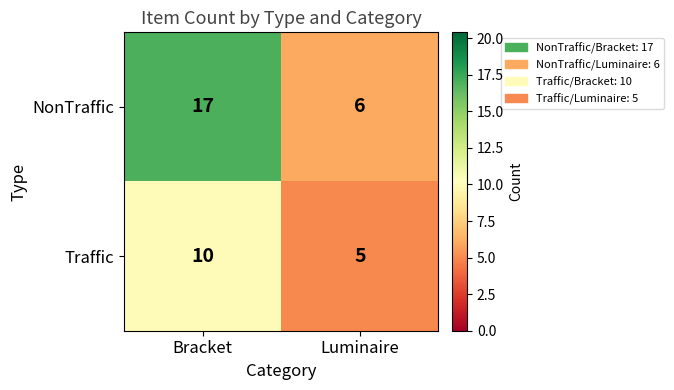

What is the sum of the NonTraffic values at Bracket and Luminaire?

23